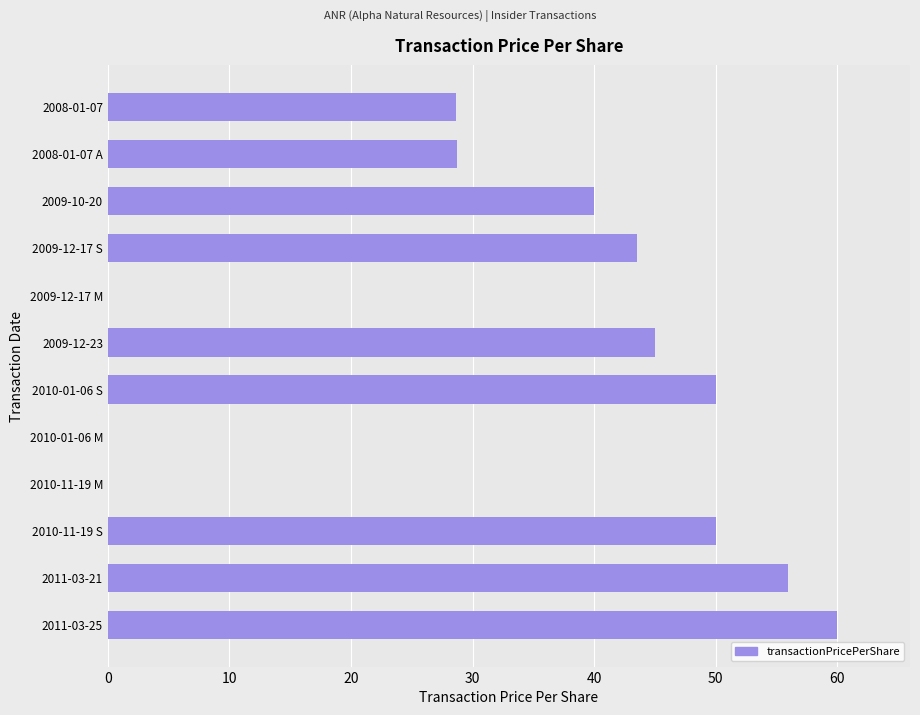

What is the ratio of the value at 2009-12-17 S to the value at 2011-03-21?

0.8